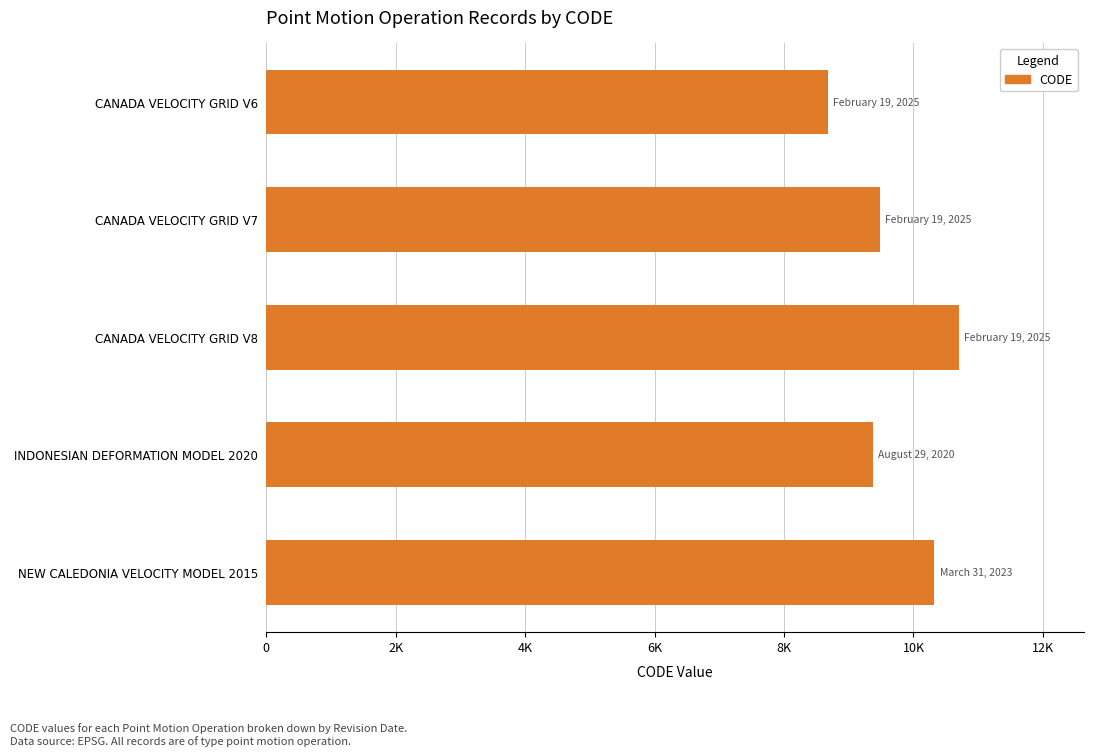

Does the chart contain any negative values?

No